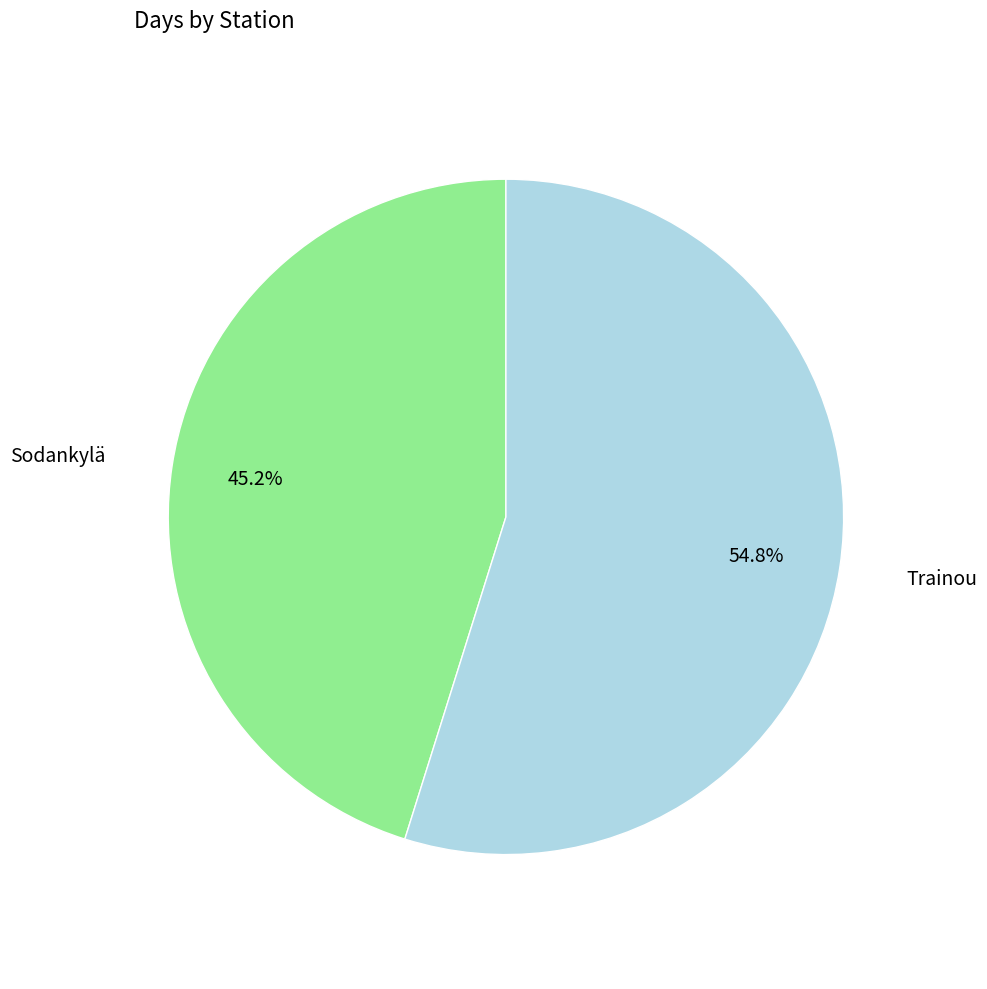

The Sodankylä slice represents 45% of the pie. True or false?

True